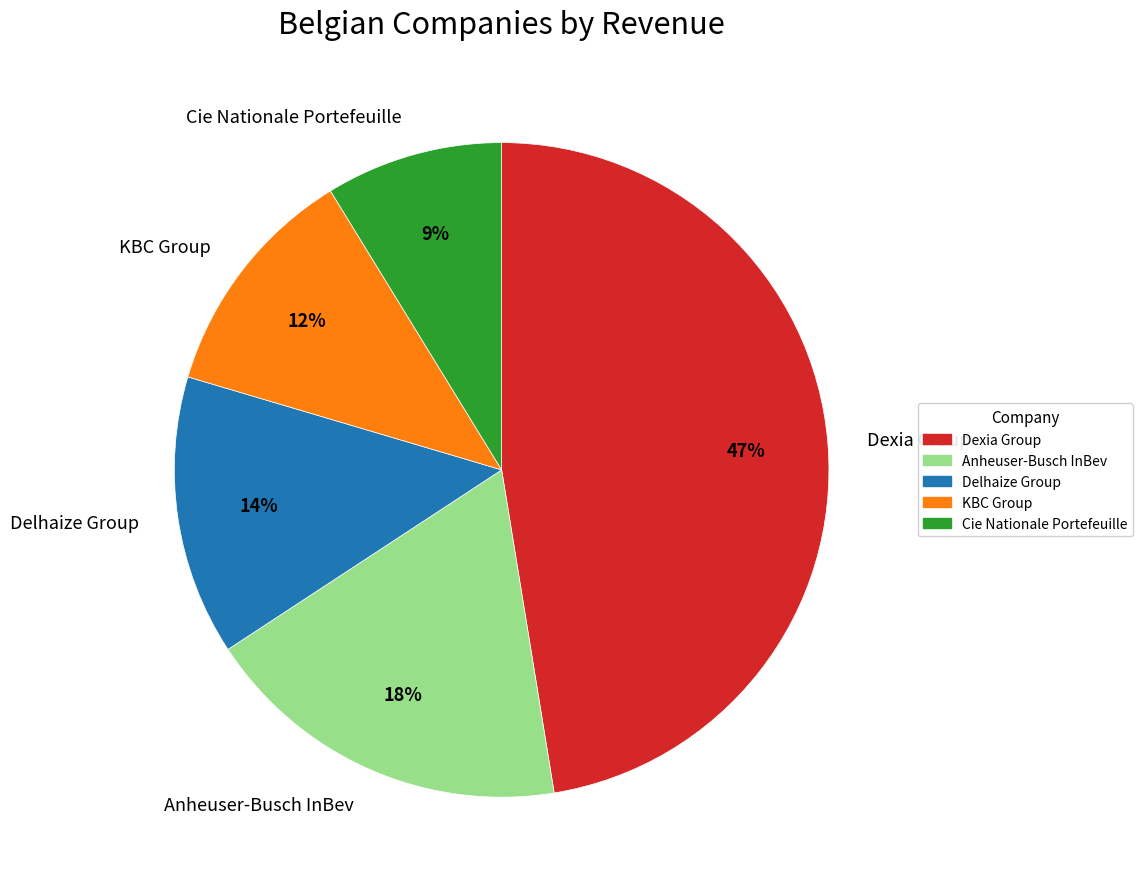

The Delhaize Group slice represents 1% of the pie. True or false?

False